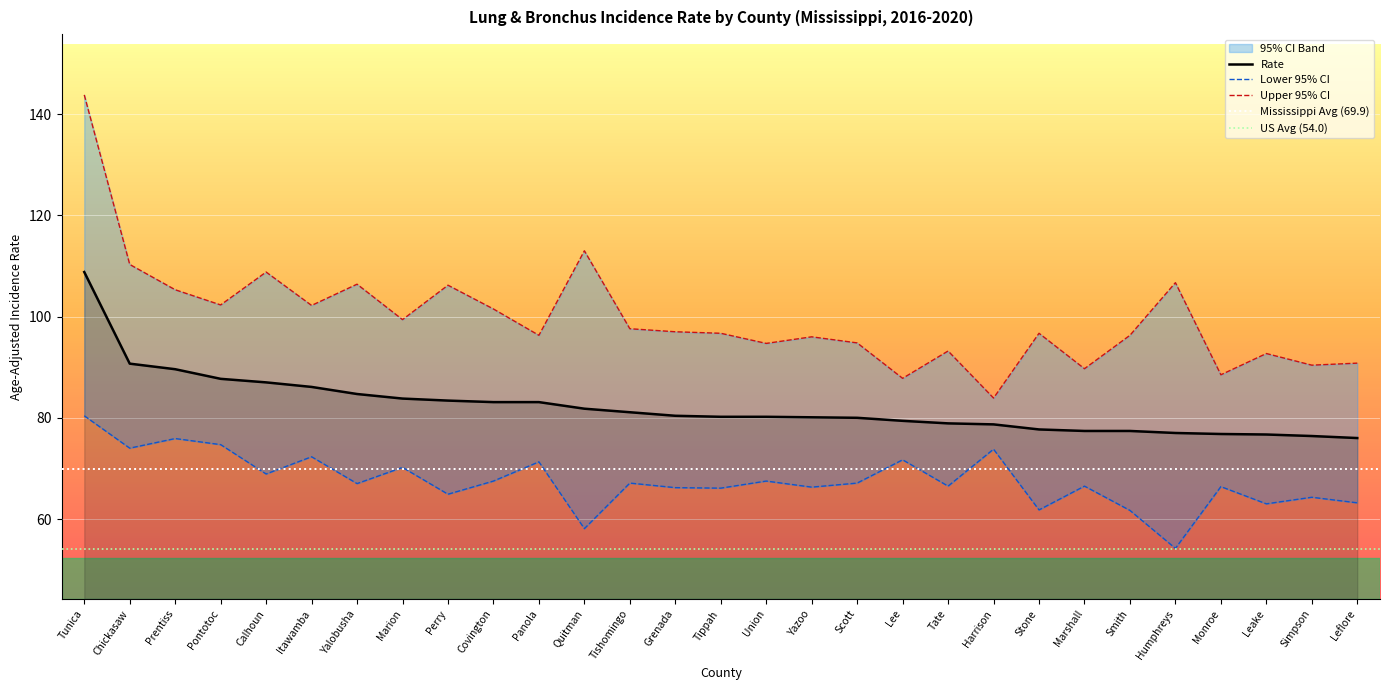

What position from the left is Monroe?

26